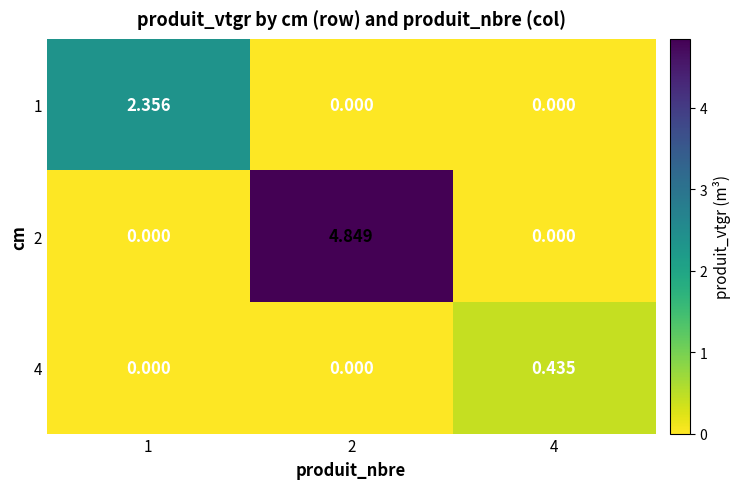

Is the value of 4 at 4 greater than the value of 2 at 1?

Yes